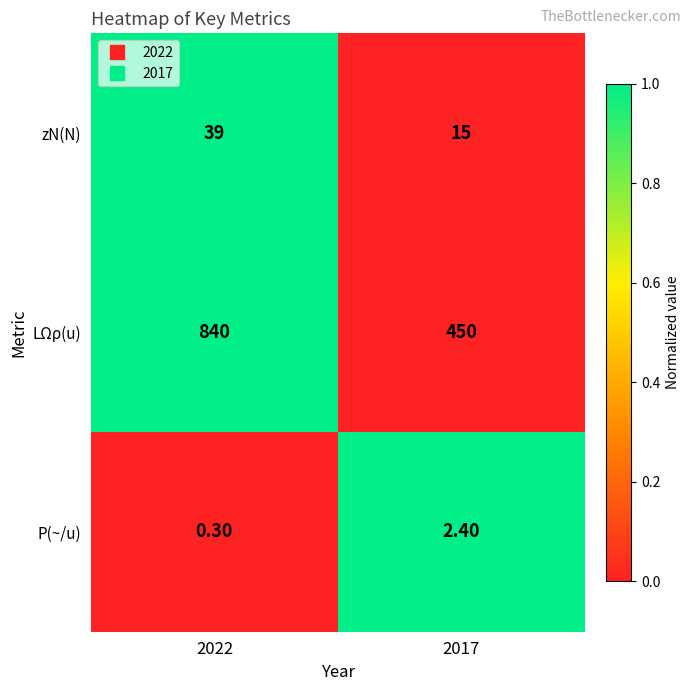

What is the spread (max minus min) of values at 2022?

839.7